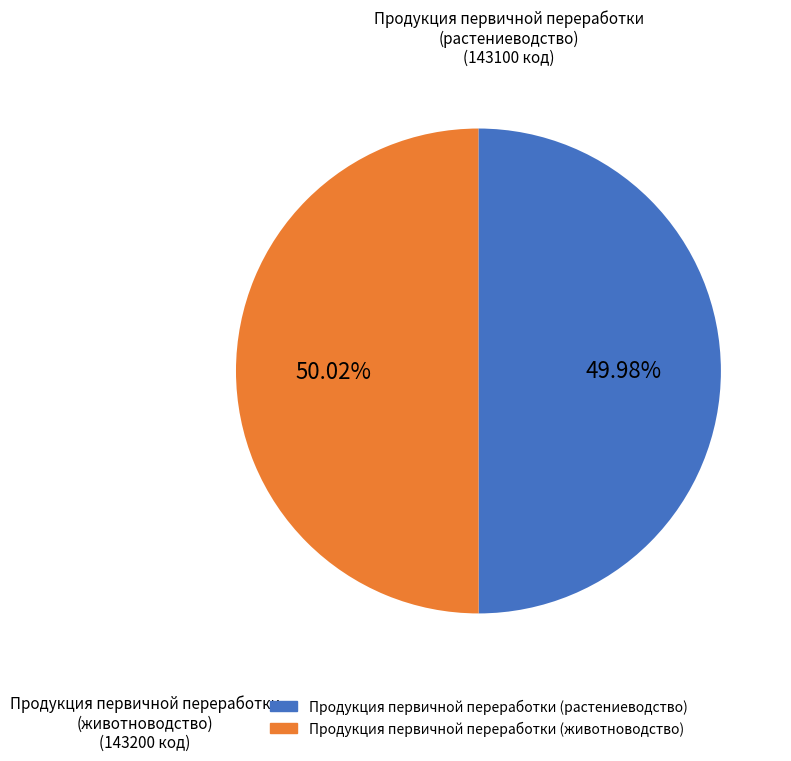

Approximately how many times larger is the value at Продукция первичной переработки (животноводство) compared to Продукция первичной переработки (растениеводство)?

1.0